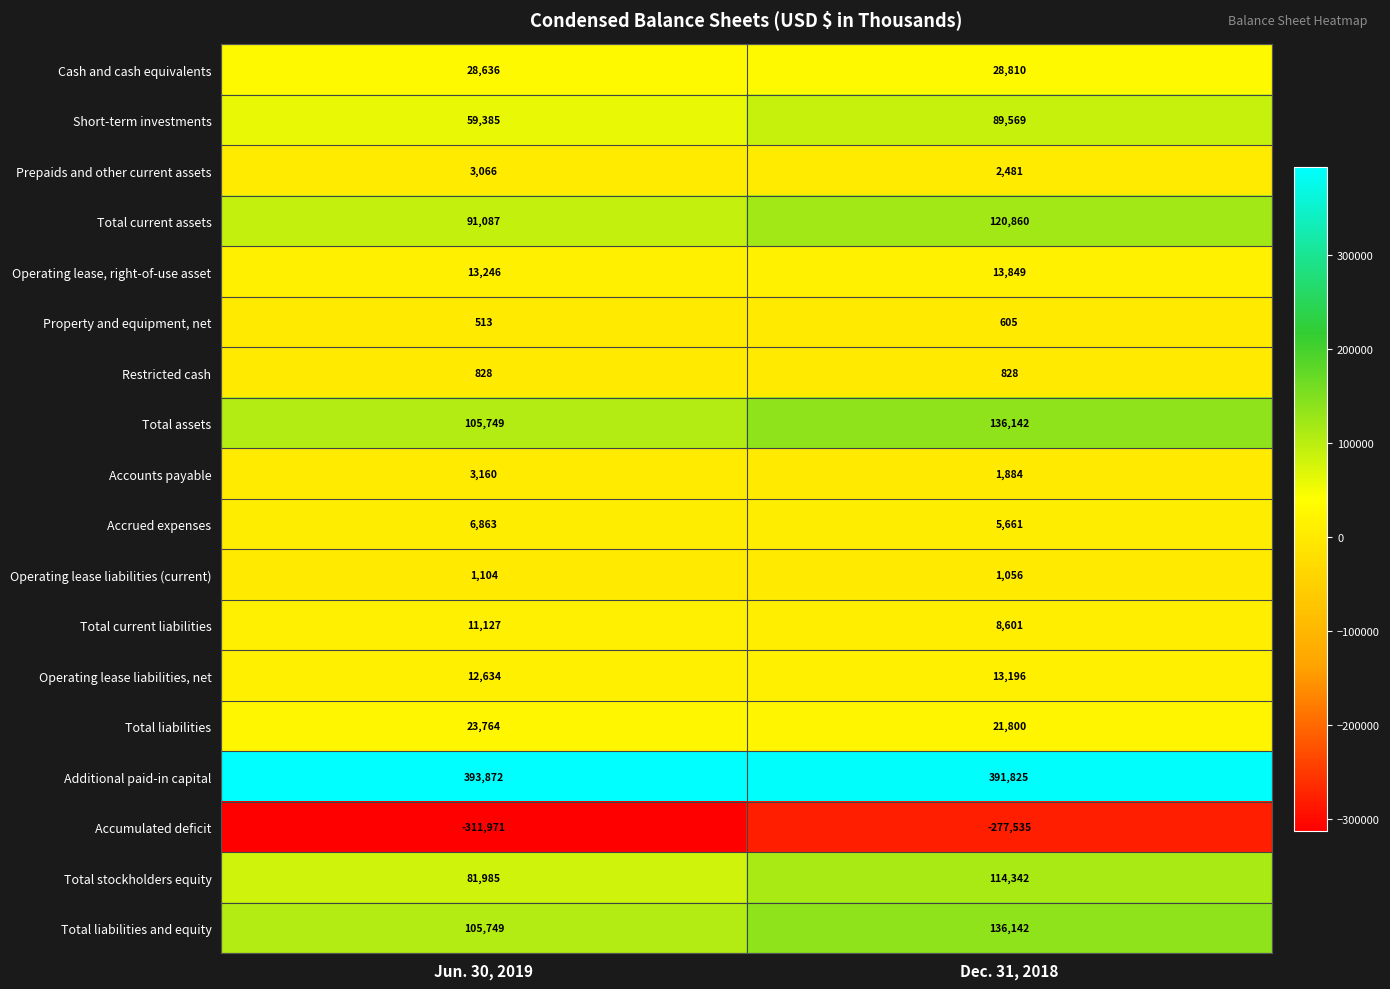

The Accounts payable series shows 3160 at Jun. 30, 2019. True or false?

True